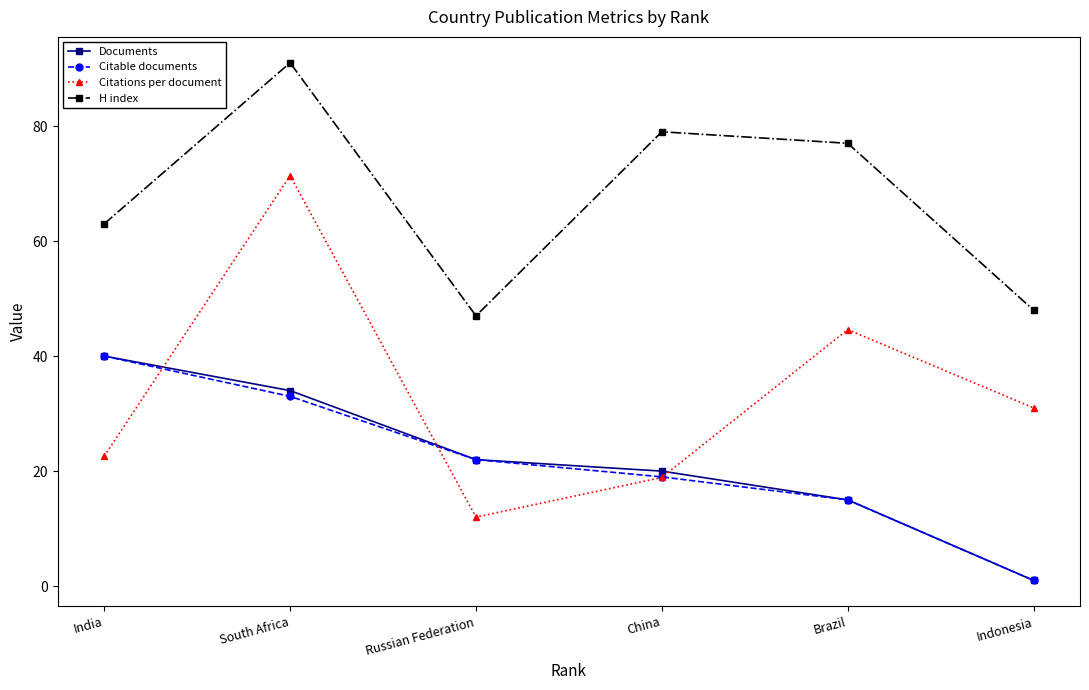

True or false: Citations per document has more than 2 interior local peaks.

False